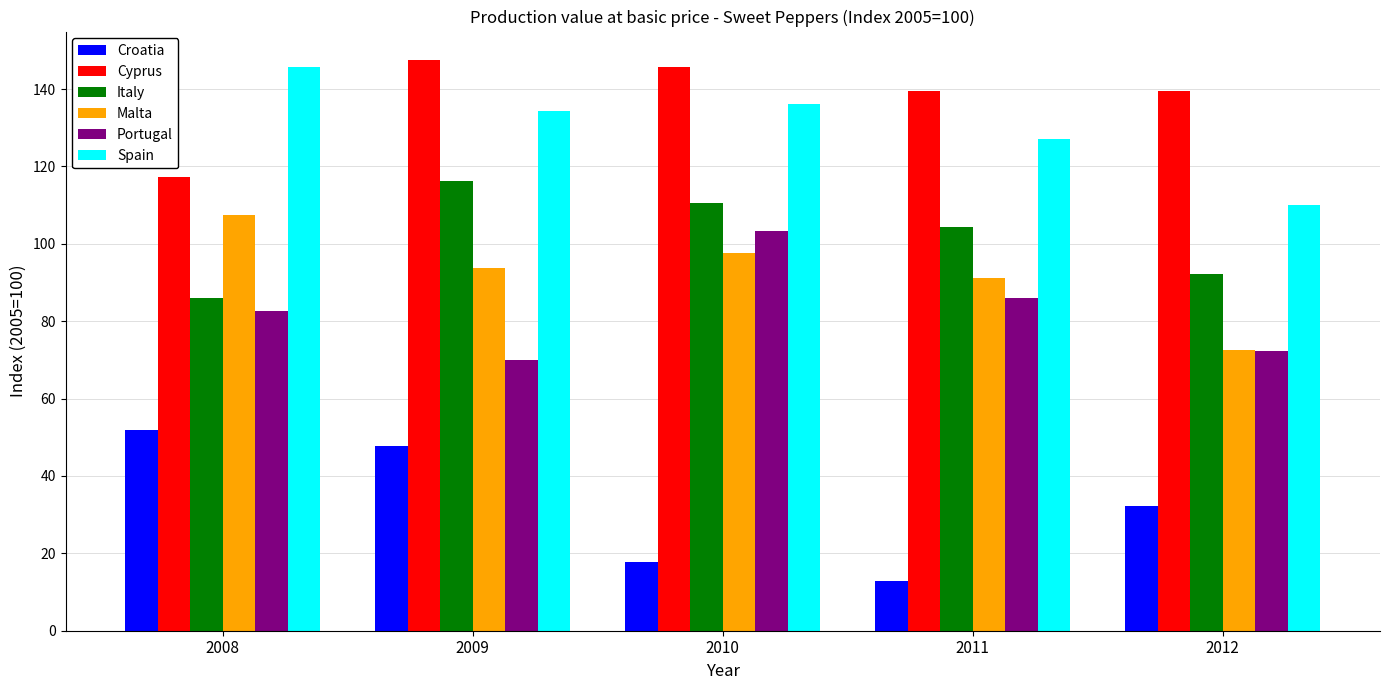

Count the number of data series in this chart.

6